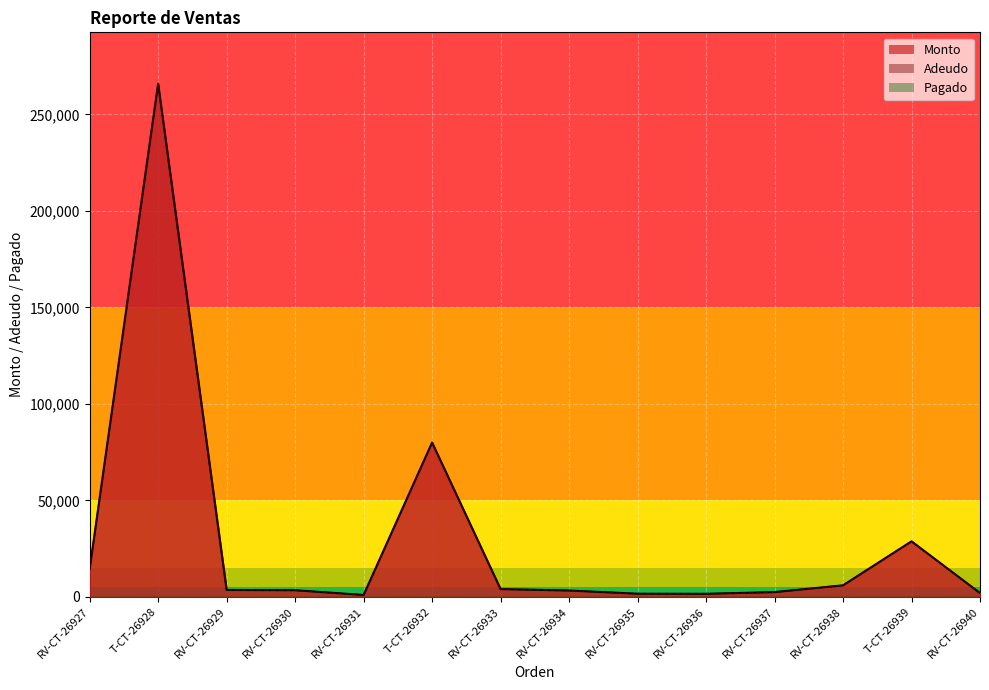

How many interior local peaks does the Monto series have?

3